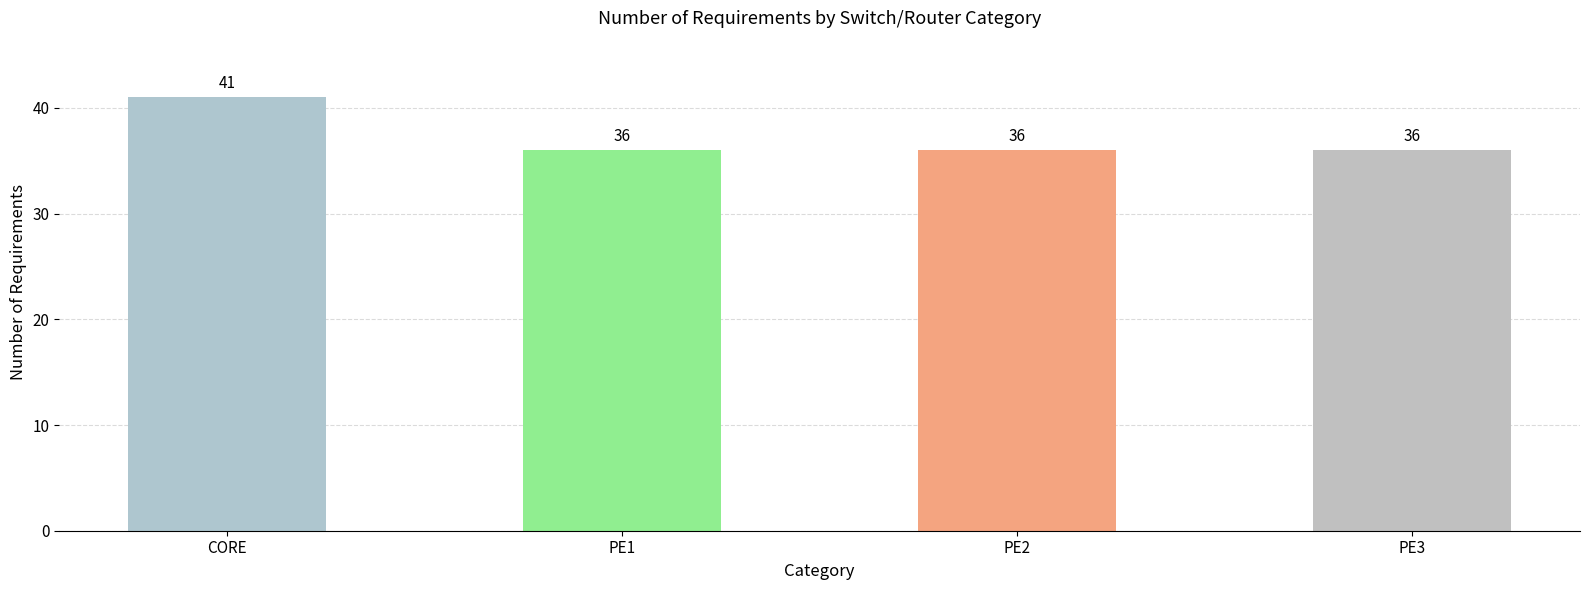

Reading right to left, what are all the values shown in this chart?

36	36	36	41